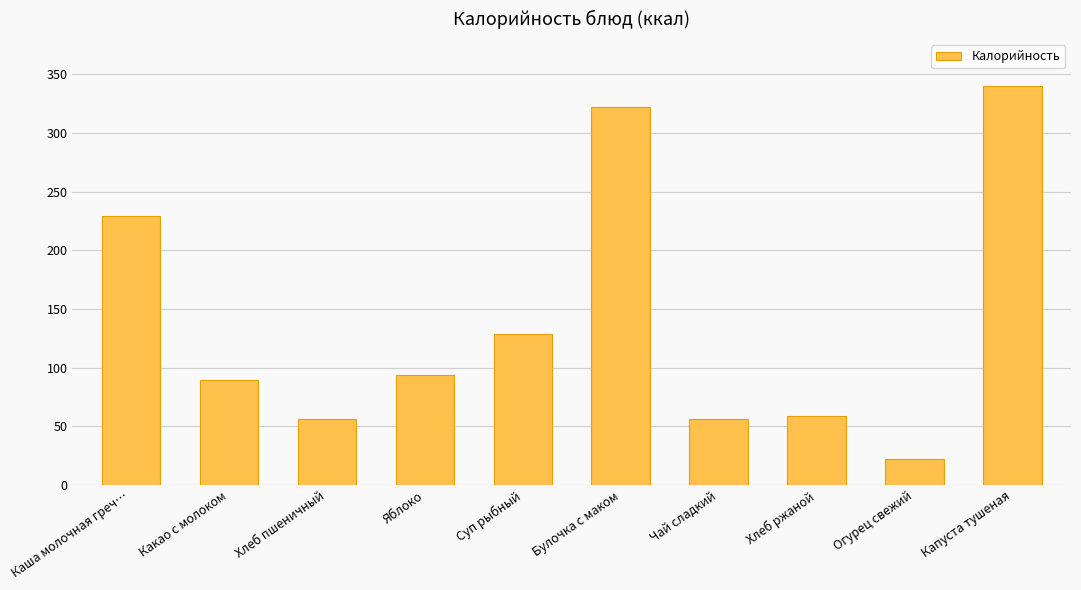

Approximately how many times larger is the value at Хлеб ржаной compared to Суп рыбный?

0.5